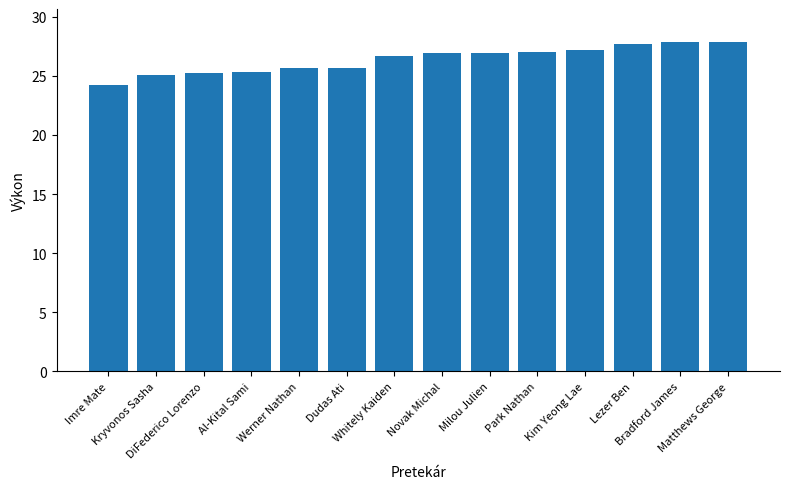

What is the average value?

26.4